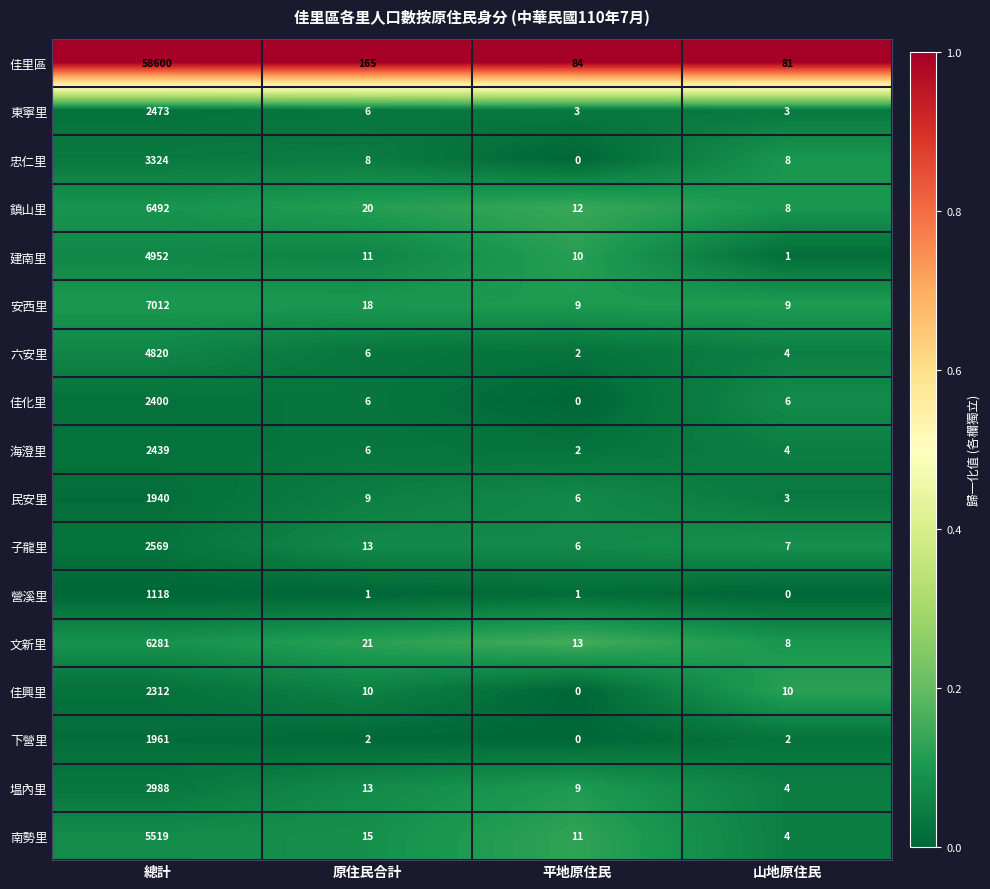

The 下營里 series shows 1961 at 總計. True or false?

True